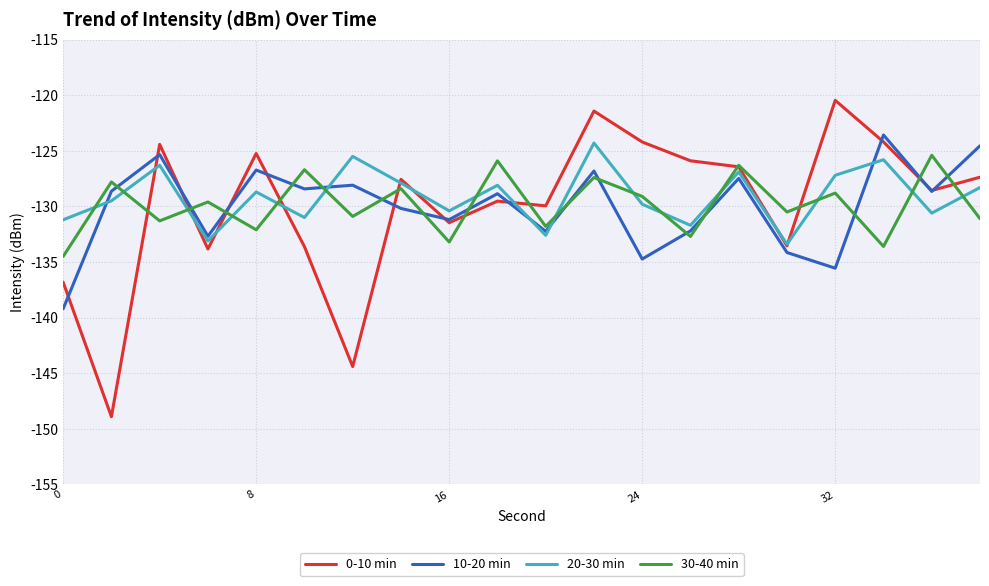

What is the lowest value of the 20-30 min series?

-133.4